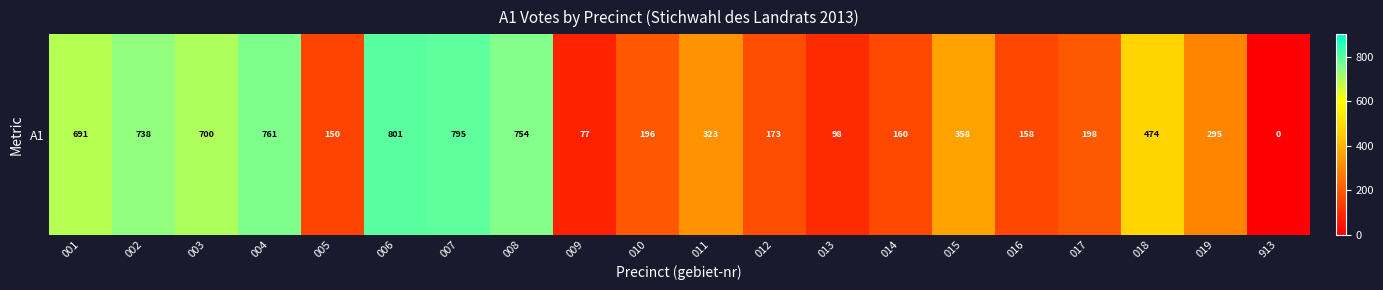

What is the maximum value shown in the chart?

801